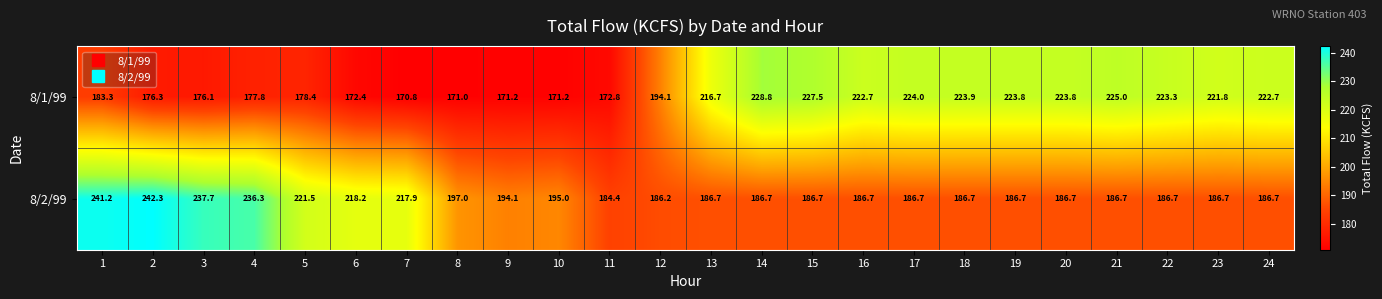

The value of 8/1/99 at 11 is 172.8. True or false?

True